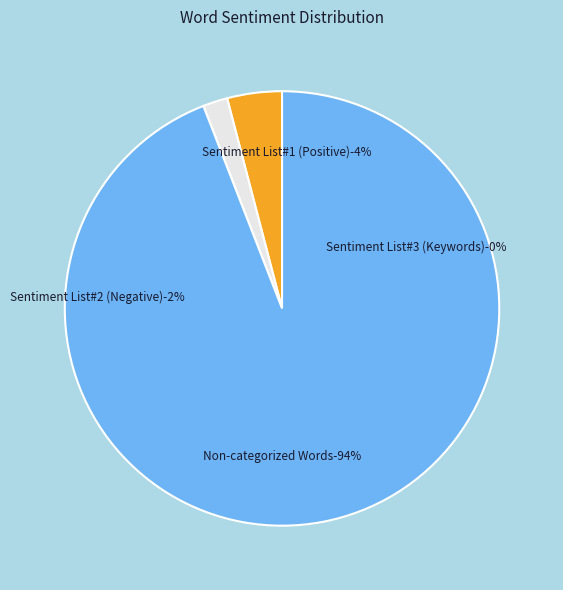

Rank the categories by value from highest to lowest.

Non-categorized Words, Sentiment List#1 (Positive), Sentiment List#2 (Negative), Sentiment List#3 (Your Keywords)